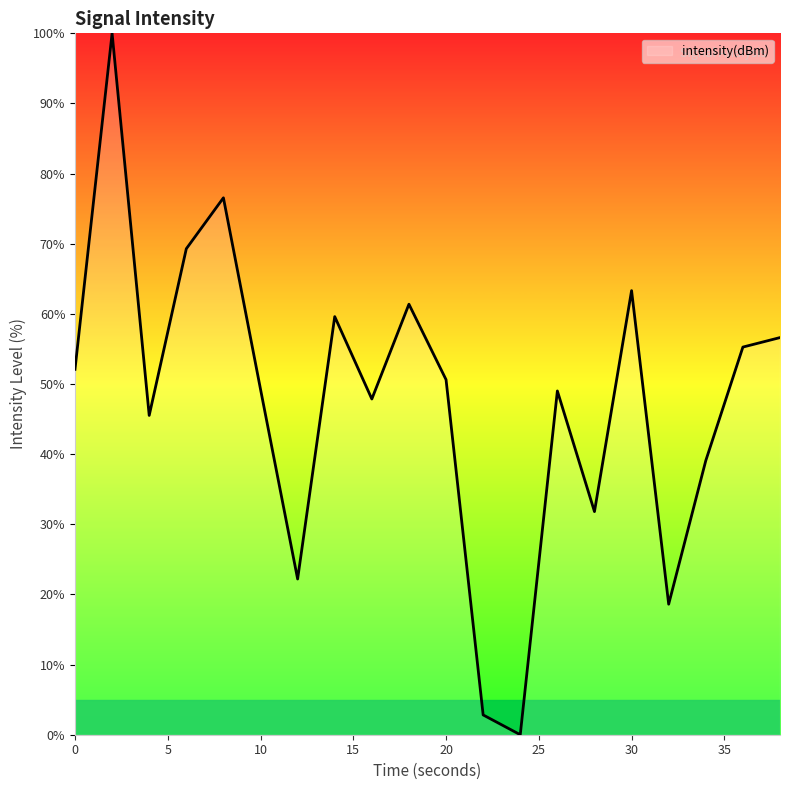

What is the greatest value displayed?

100.0